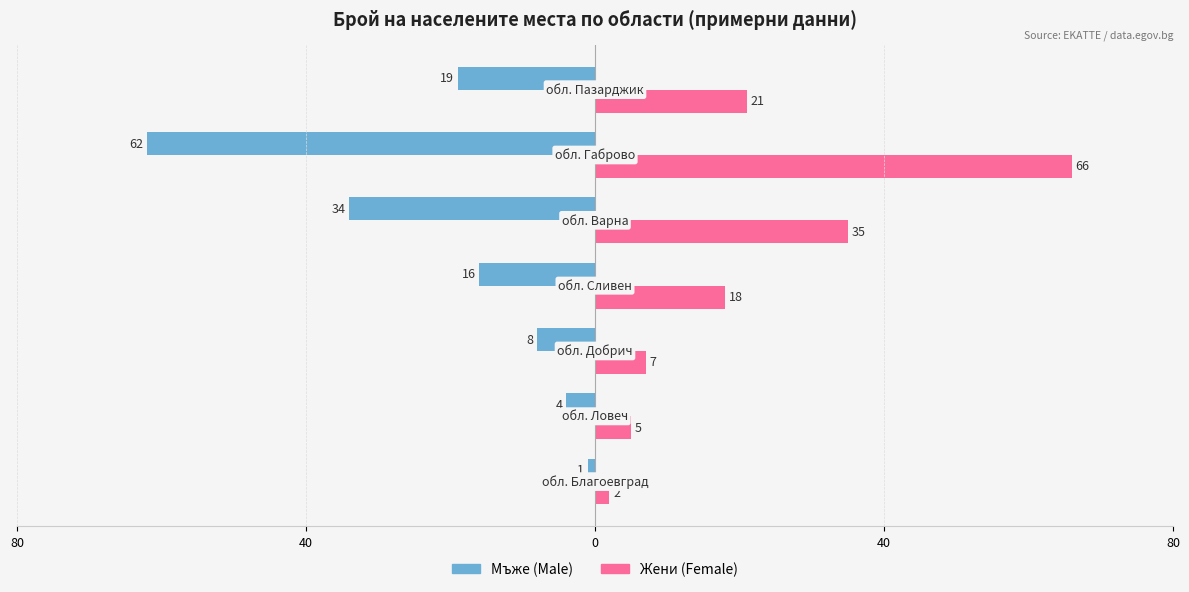

True or false: Male has a value of -1 at 80.

False